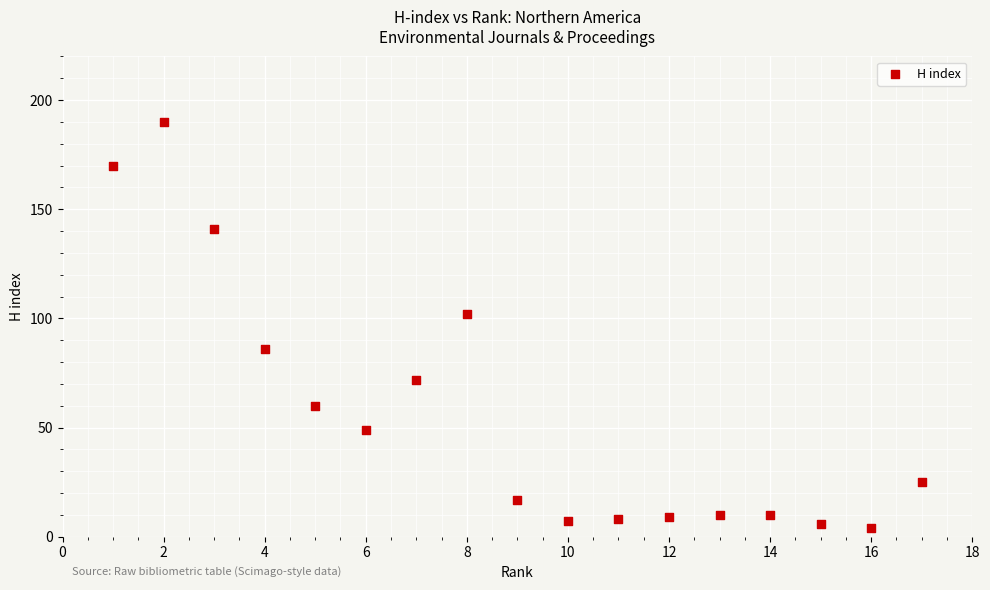

What is the range of X values (max minus min)?

16